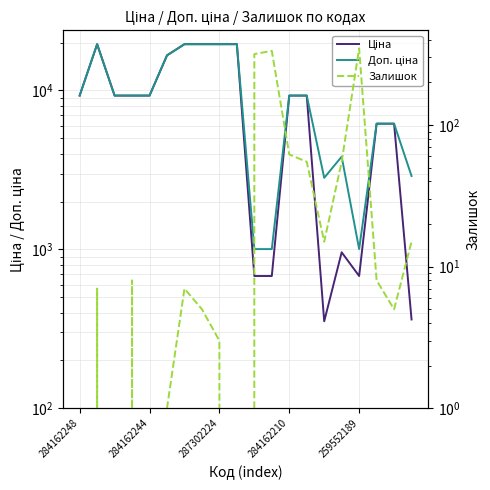

What is the label of the 2nd point from the right?

18